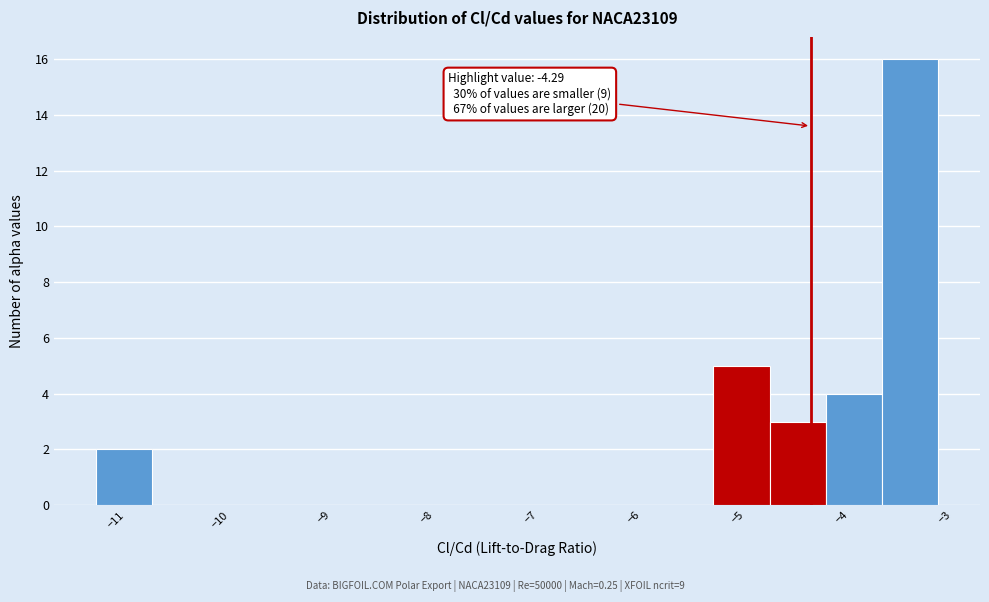

Over which range of the x-axis is the bar tallest?

-3.6 to -3.1